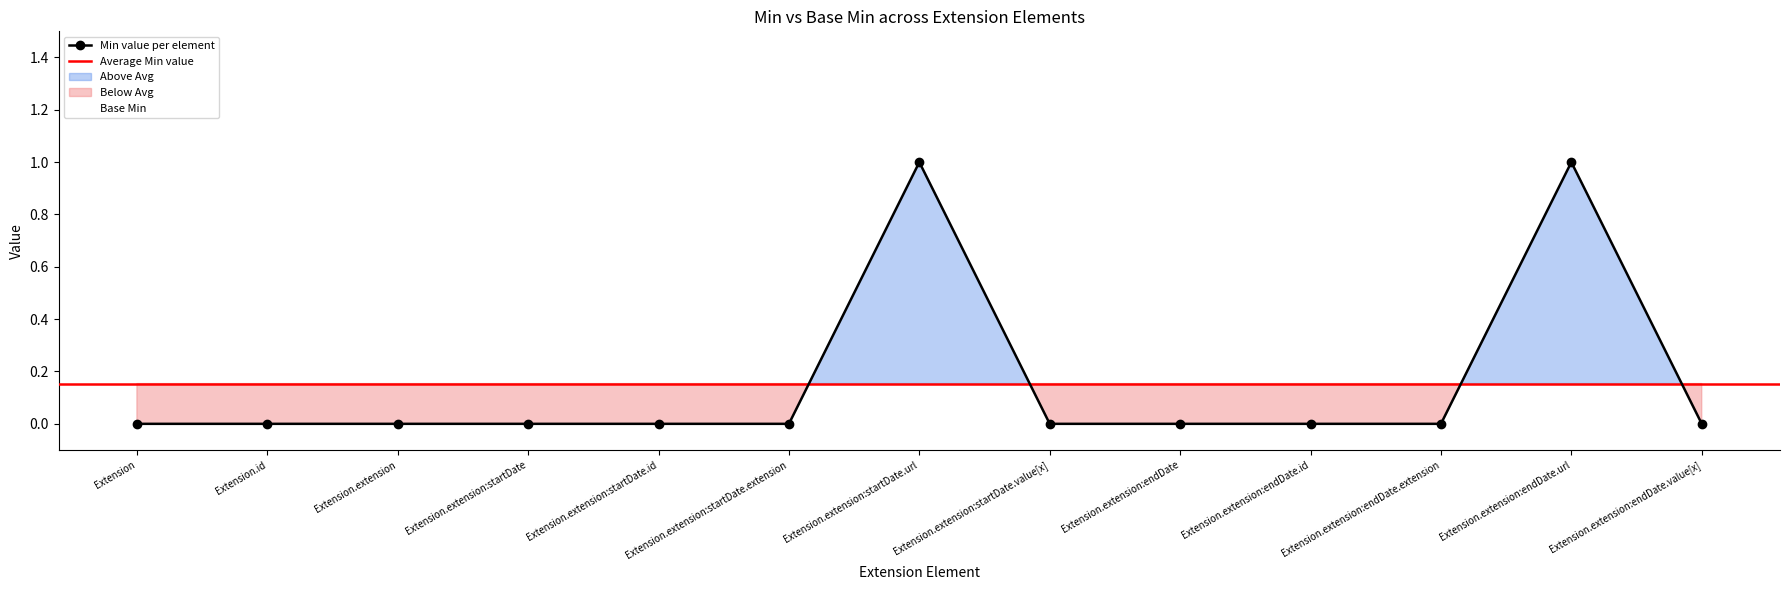

Reading left to right, list all the values displayed in this chart.

Extension=0	Extension.id=0	Extension.extension=0	Extension.extension:startDate=0	Extension.extension:startDate.id=0	Extension.extension:startDate.extension=0	Extension.extension:startDate.url=1	Extension.extension:startDate.value[x]=0	Extension.extension:endDate=0	Extension.extension:endDate.id=0	Extension.extension:endDate.extension=0	Extension.extension:endDate.url=1	Extension.extension:endDate.value[x]=0